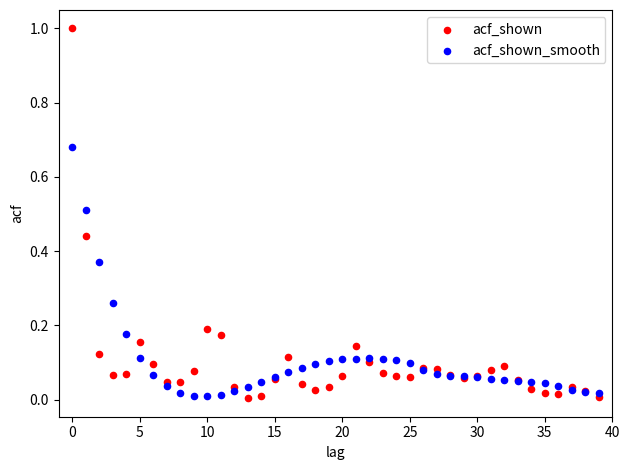

Which series has the largest Y range (max minus min)?

acf_shown